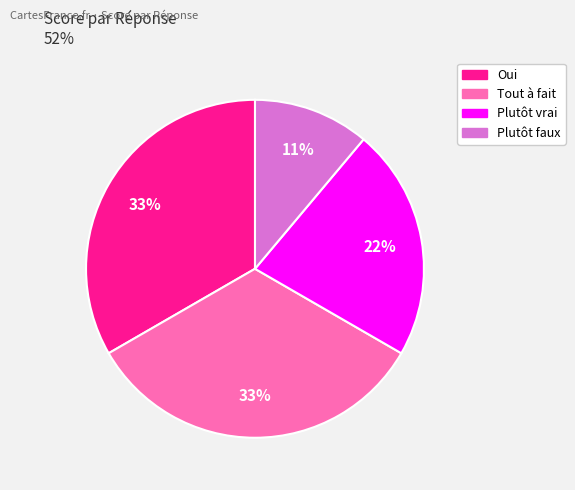

Do Plutôt vrai and Oui together represent more than half of the pie?

Yes